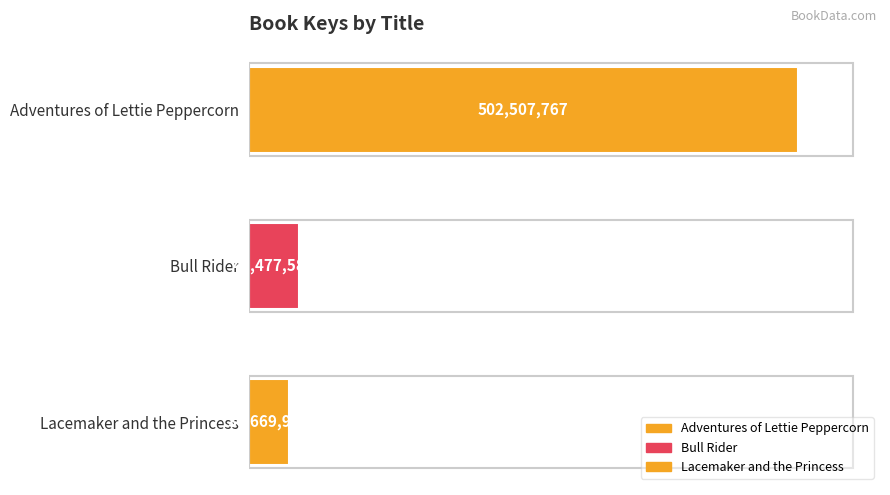

List the labels in order of value, smallest first.

Lacemaker and the Princess, Bull Rider, Adventures of Lettie Peppercorn